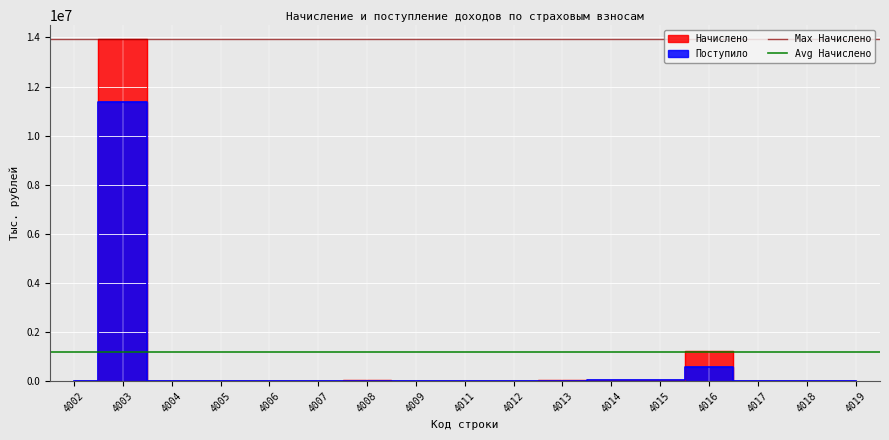

How many lines are shown in the chart?

2